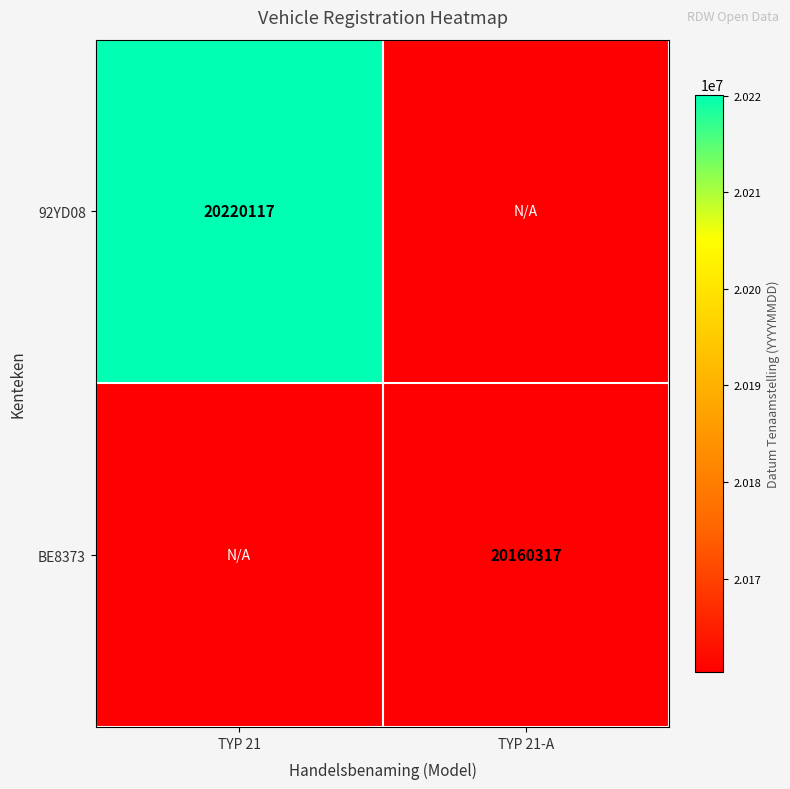

The value of BE8373 at TYP 21-A is 20160317. True or false?

True